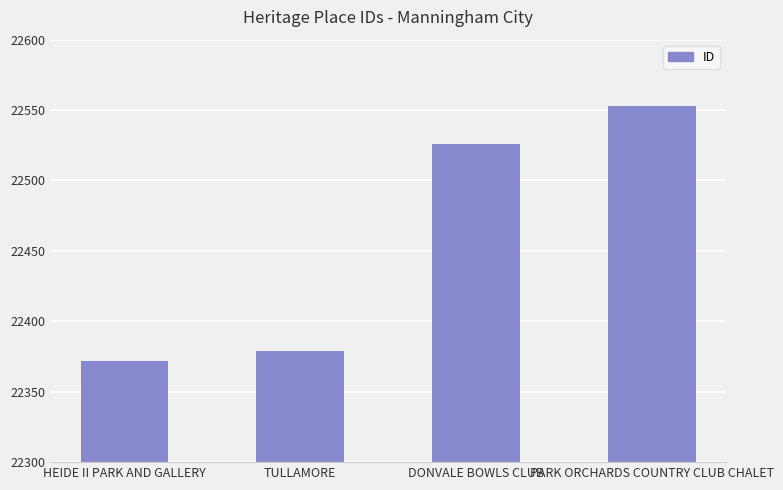

Which category has the highest value across all series?

PARK ORCHARDS COUNTRY CLUB CHALET